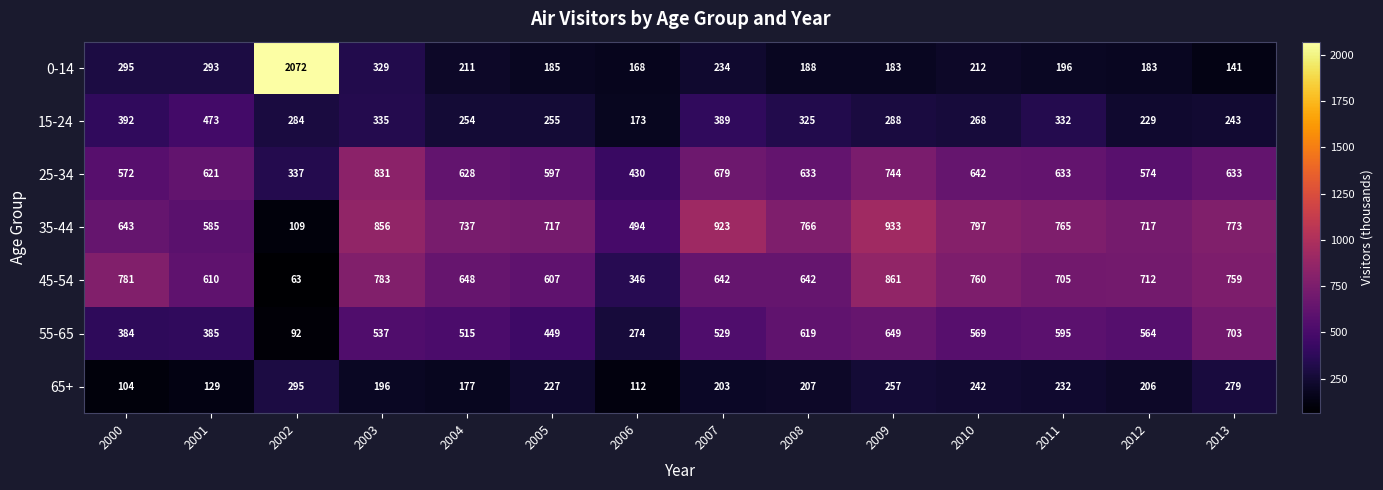

Count the number of categories in the chart.

14